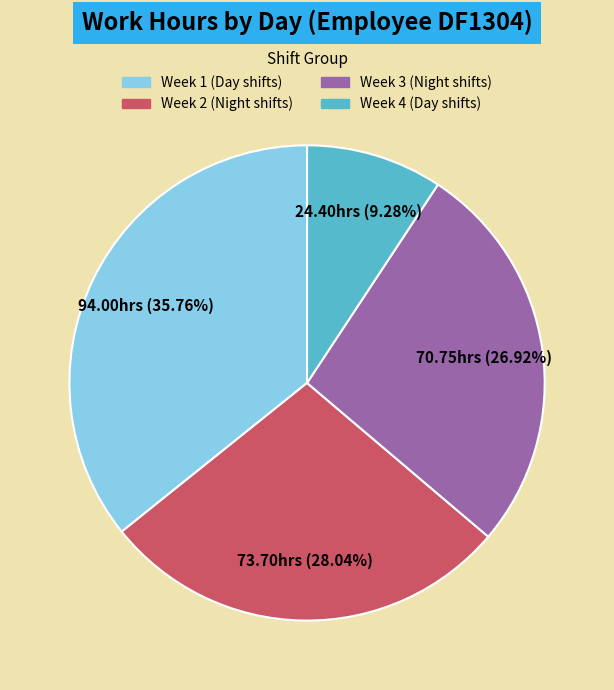

Is there a majority slice in this chart?

No